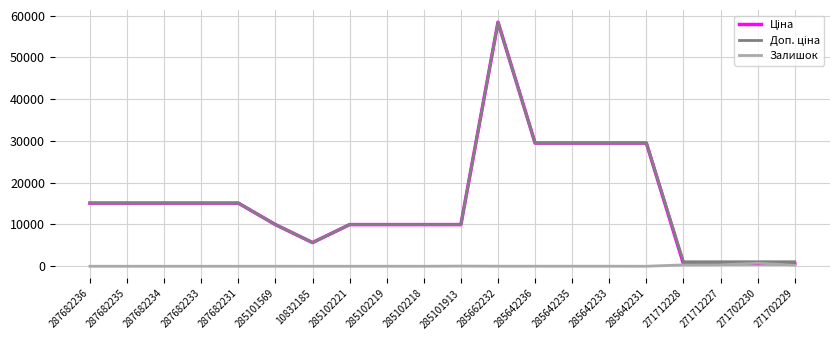

Is it true that Залишок equals 2.0 at 10832185?

True